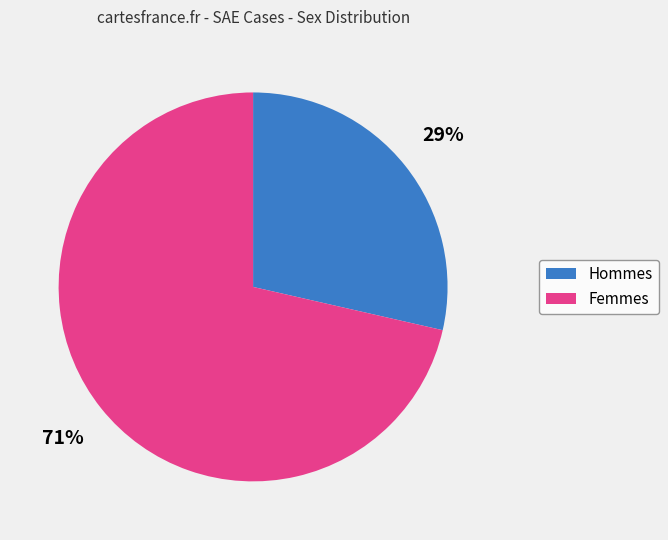

To the nearest percent, what is the combined percentage of Hommes and Femmes?

100%